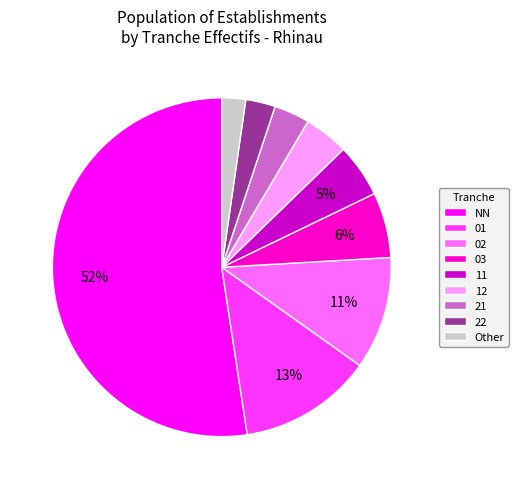

Is the sum of 11 and 03 greater than half?

No